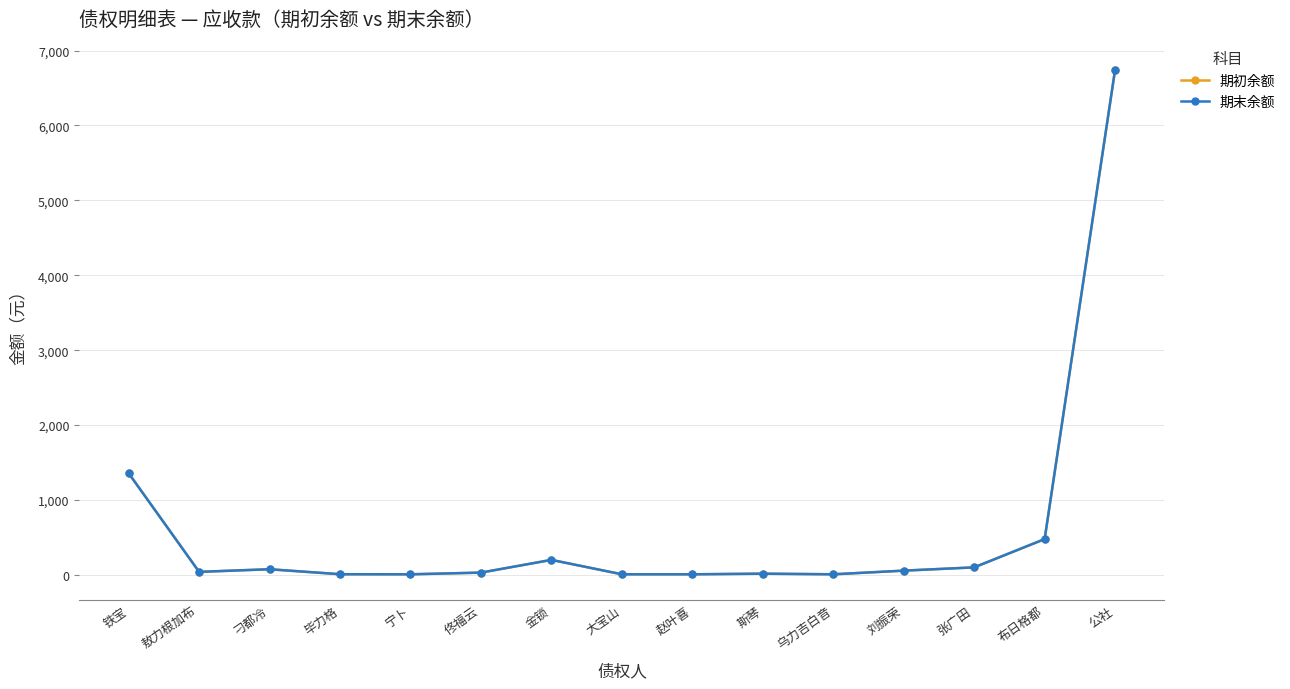

Which has a higher value, 斯琴 or 张广田?

张广田